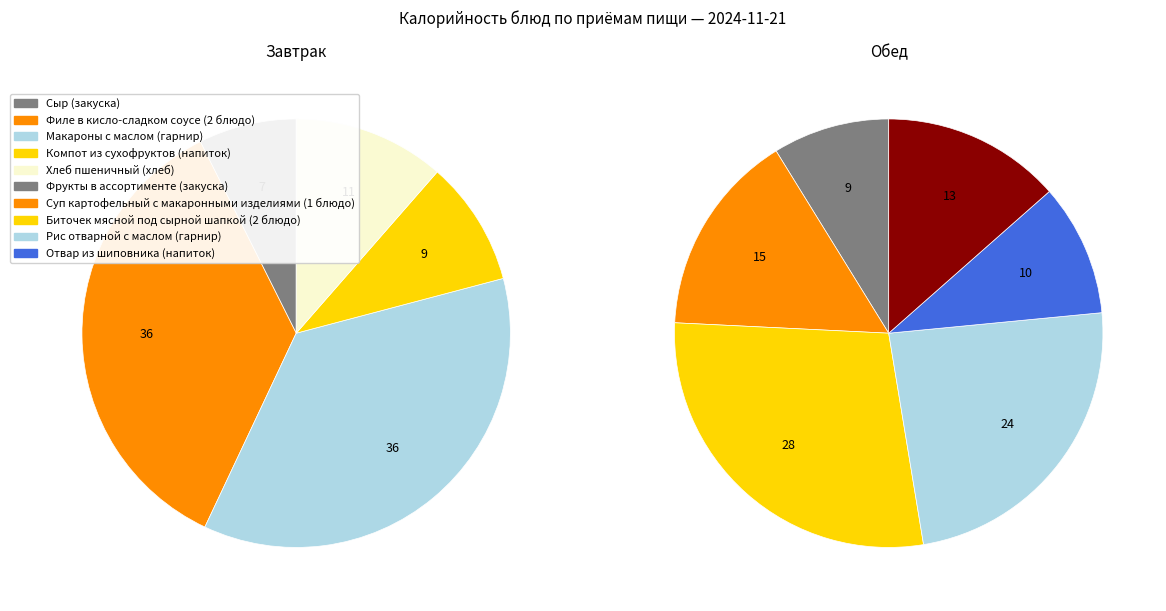

What is the difference between the highest and lowest values at Компот из сухофруктов (напиток)?

59.5